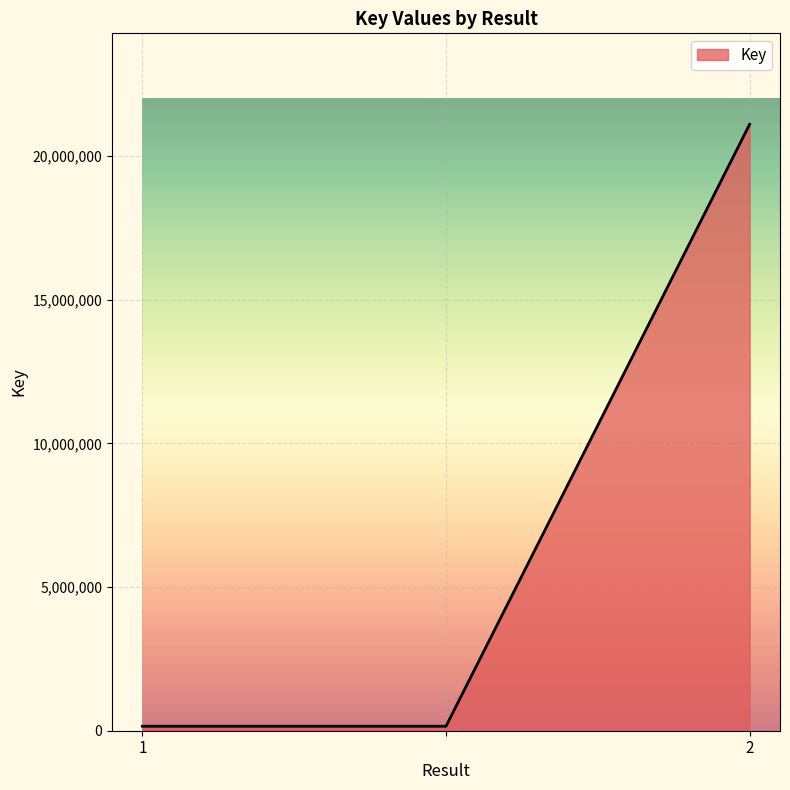

What is the average value?

7140037